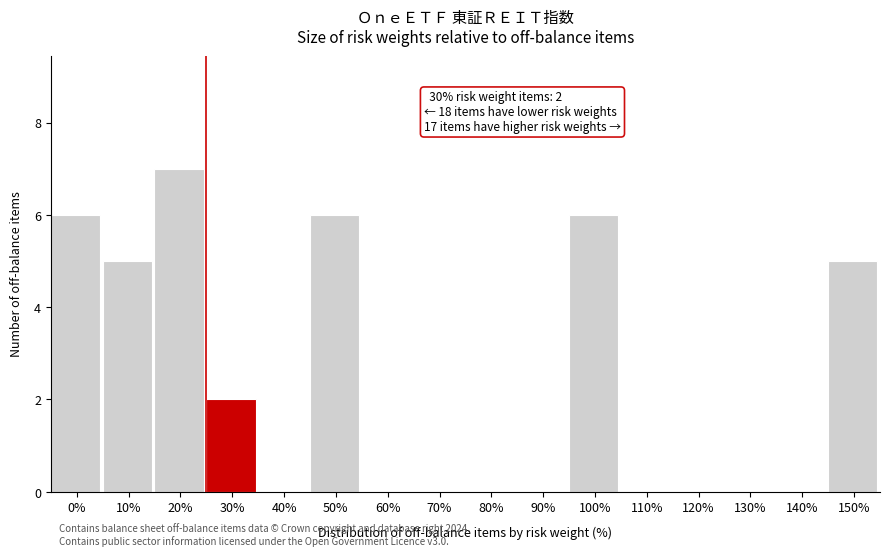

Reading left to right, extract all data points from this chart.

0%=6	10%=5	20%=7	30%=2	40%=0	50%=6	60%=0	70%=0	80%=0	90%=0	100%=6	110%=0	120%=0	130%=0	140%=0	150%=5